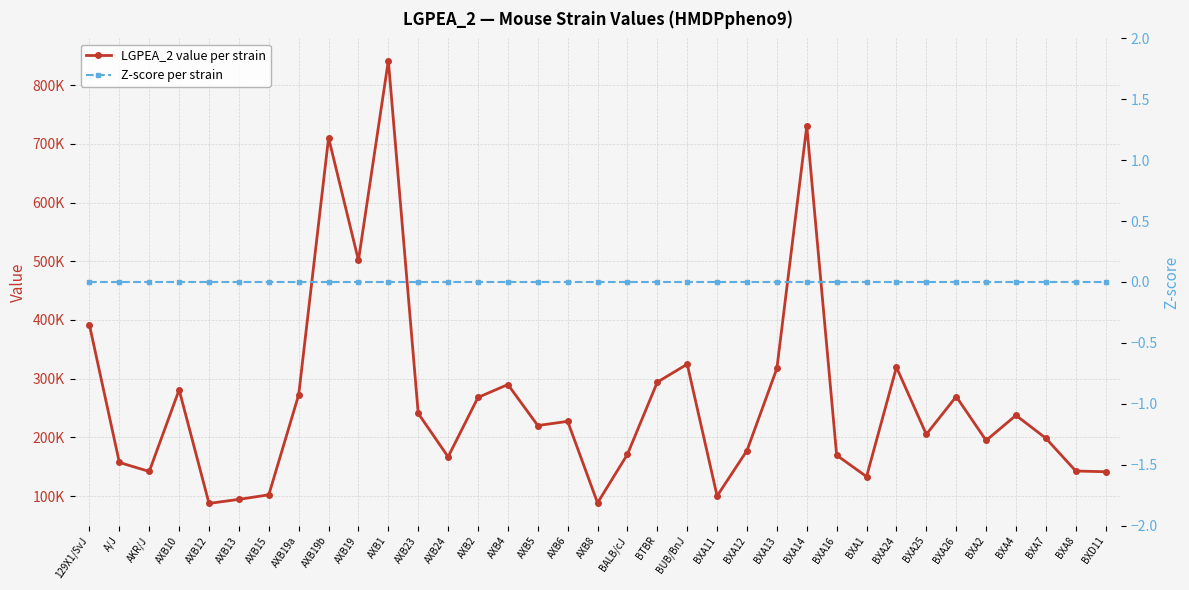

Reading left to right, what are all the values shown in this chart?

LGPEA_2 value per strain: 129X1/SvJ=391213.5	A/J=157180.5	AKR/J=141888.7	AXB10=280988.6	AXB12=87474.1	AXB13=94361.8	AXB15=102093.3	AXB19a=272463.1	AXB19b=710241.9	AXB19=501464.2	AXB1=841799.8	AXB23=240766.7	AXB24=166771.9	AXB2=268002.4	AXB4=289949.0	AXB5=220079.9	AXB6=227258.6	AXB8=88333.4	BALB/cJ=171165.5	BTBR=294077.6	BUB/BnJ=324601.4	BXA11=100127.8	BXA12=177581.9	BXA13=317421.1	BXA14=730381.9	BXA16=169580.7	BXA1=133085.5	BXA24=319450.0	BXA25=205082.2	BXA26=269510.9	BXA2=194710.4	BXA4=237502.1	BXA7=198440.7	BXA8=142641.1	BXD11=141434.3
Z-score per strain: 129X1/SvJ=0.0	A/J=0.0	AKR/J=0.0	AXB10=0.0	AXB12=0.0	AXB13=0.0	AXB15=0.0	AXB19a=0.0	AXB19b=0.0	AXB19=0.0	AXB1=0.0	AXB23=0.0	AXB24=0.0	AXB2=0.0	AXB4=0.0	AXB5=0.0	AXB6=0.0	AXB8=0.0	BALB/cJ=0.0	BTBR=0.0	BUB/BnJ=0.0	BXA11=0.0	BXA12=0.0	BXA13=0.0	BXA14=0.0	BXA16=0.0	BXA1=0.0	BXA24=0.0	BXA25=0.0	BXA26=0.0	BXA2=0.0	BXA4=0.0	BXA7=0.0	BXA8=0.0	BXD11=0.0